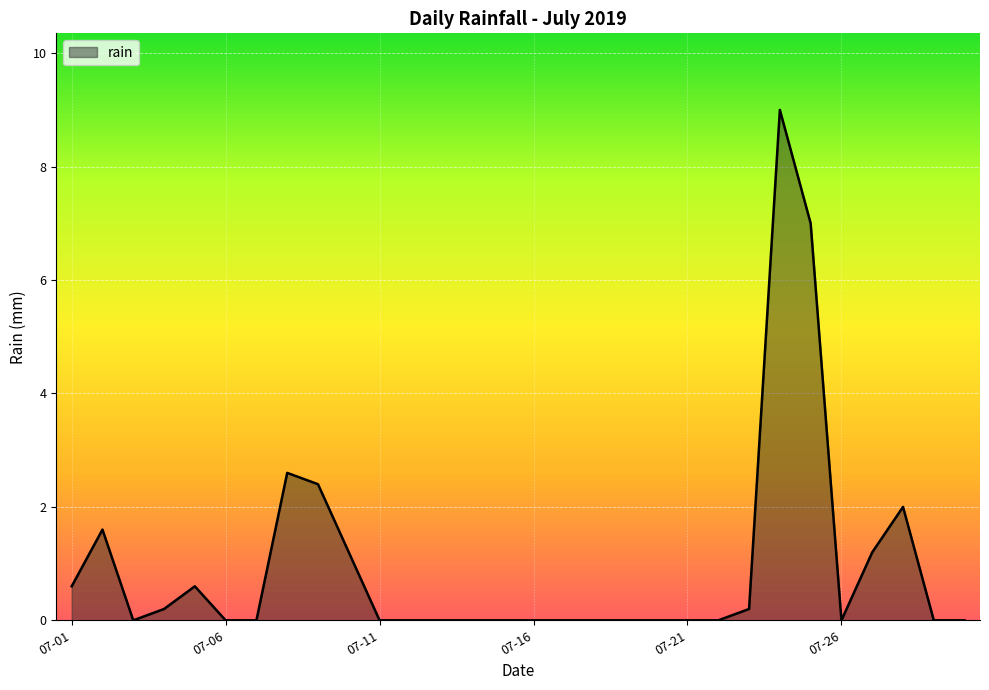

What is the difference between the maximum and minimum values?

9.0